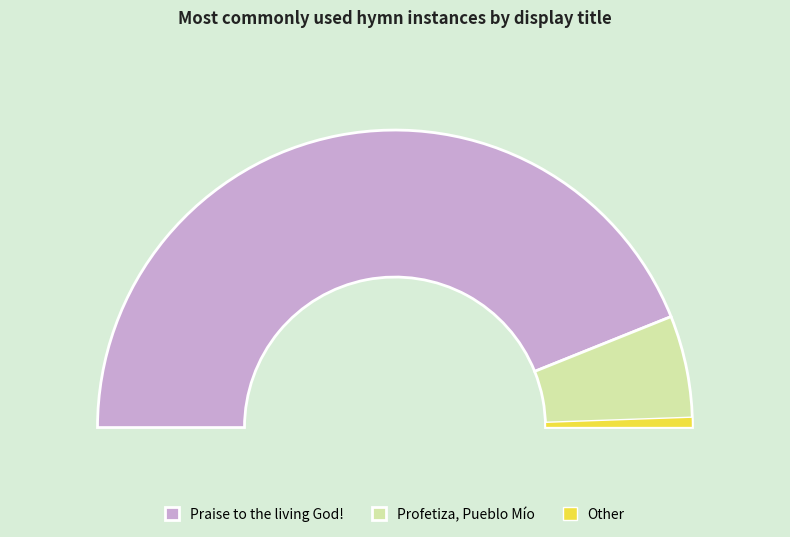

What is the change in value from Praise to the living God! to Profetiza, Pueblo Mío?

-56